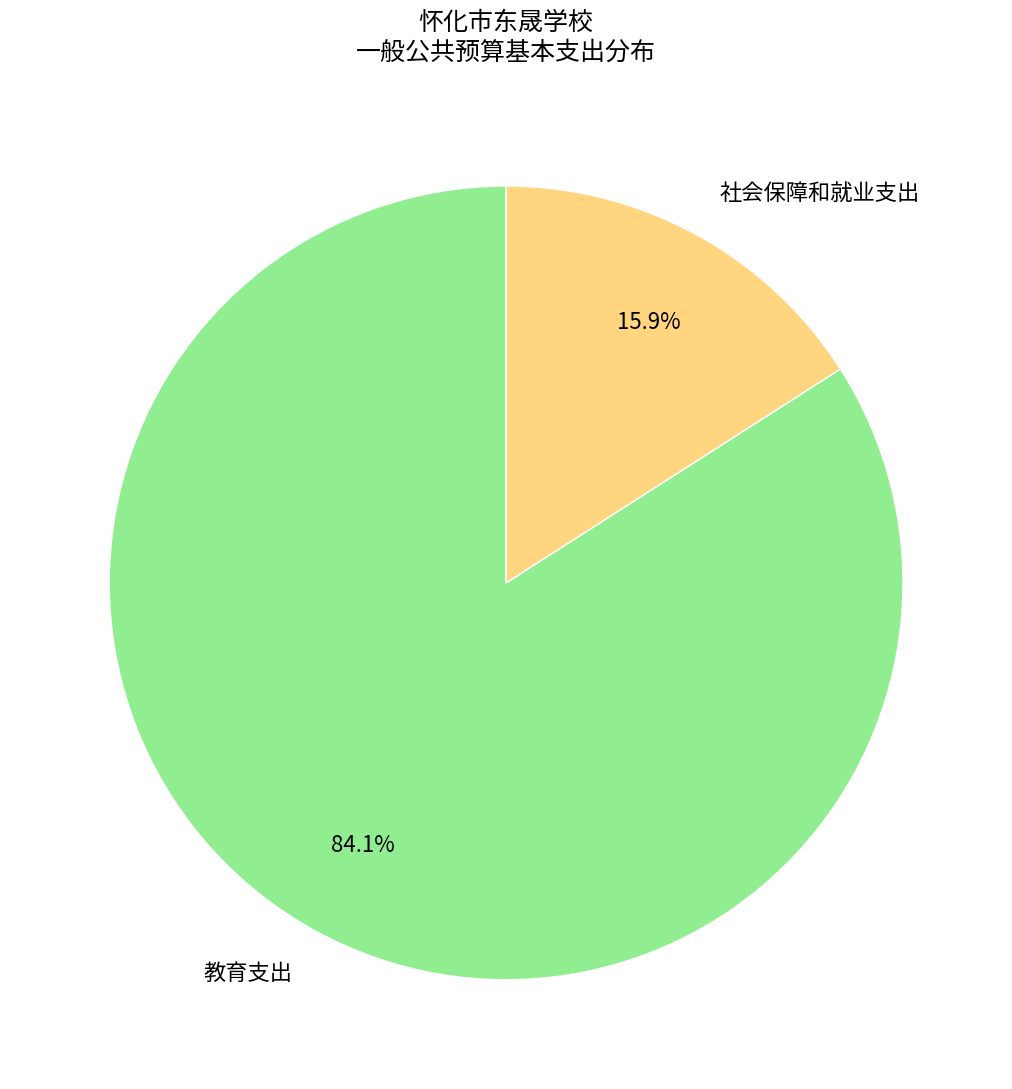

Is there a majority slice in this chart?

Yes